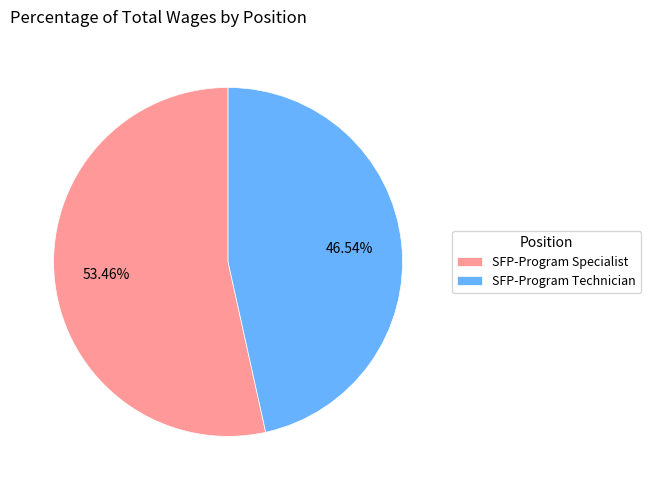

What portion of the pie excludes SFP-Program Technician?

53.5%